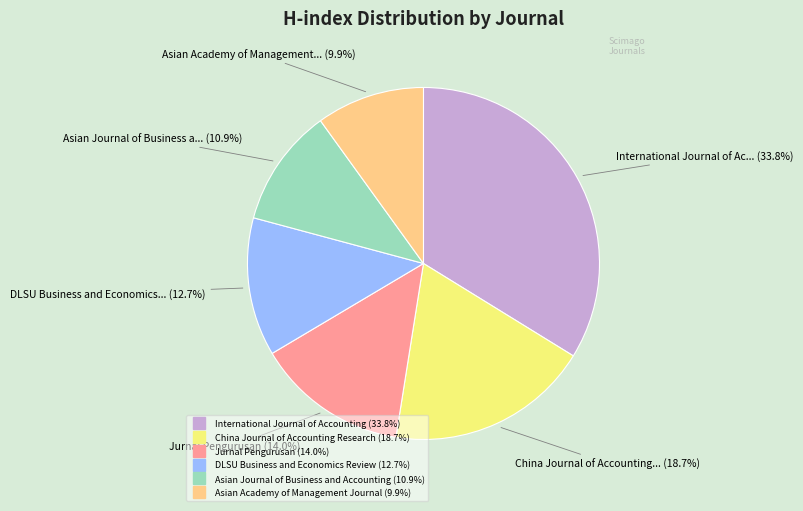

Which slice is the smallest?

Asian Academy of Management Journal